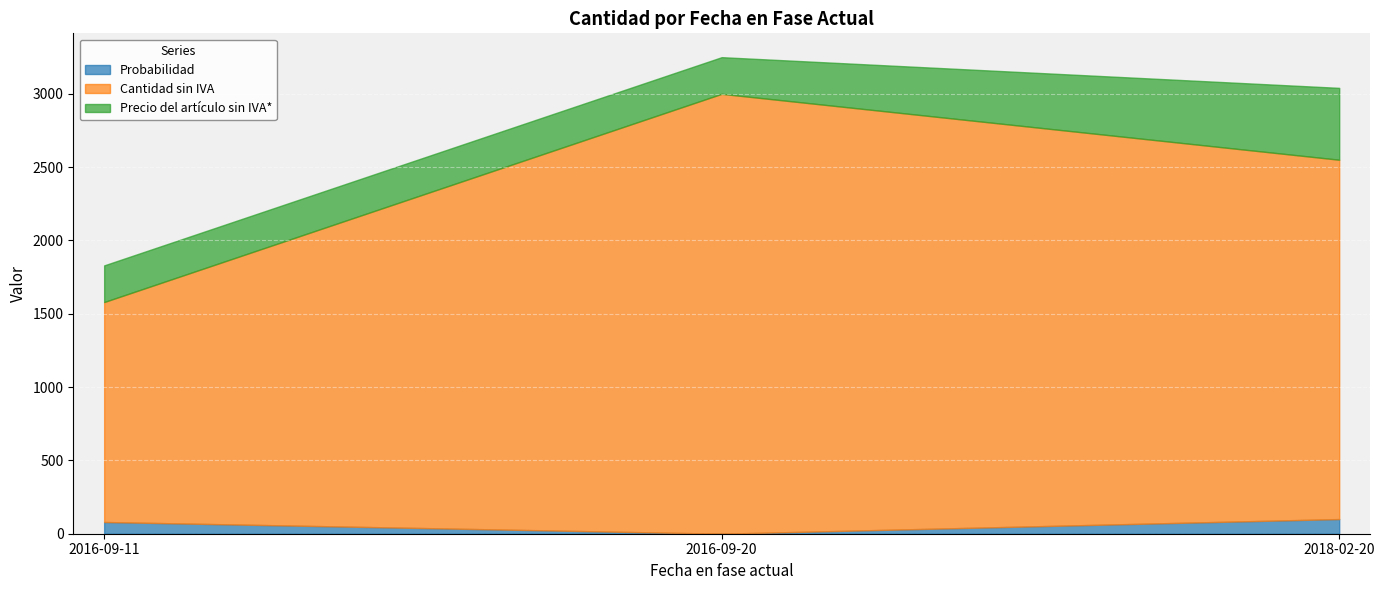

What position from the left is 2016-09-11?

1